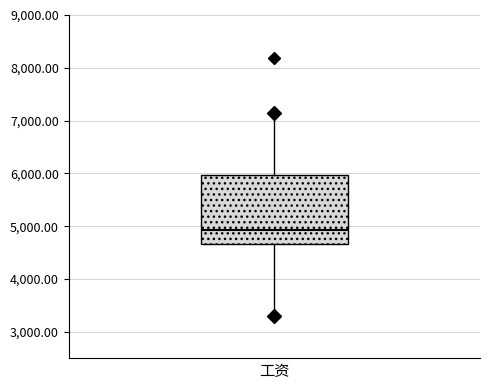

Where is the upper edge of the box for 工资 on the y-axis? The values are not printed on the chart, so give them approximately, as read against the axis.

6000